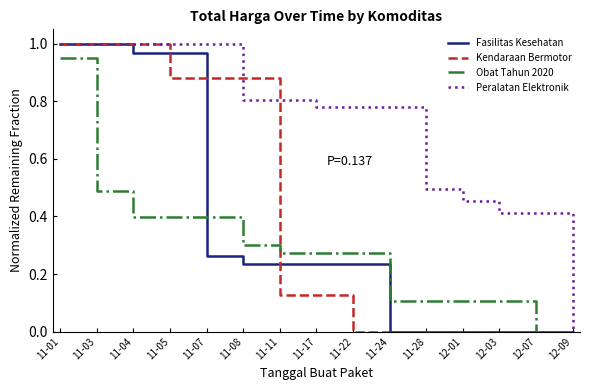

Which series changed the most between 11-08 and 12-07?

Kendaraan Bermotor